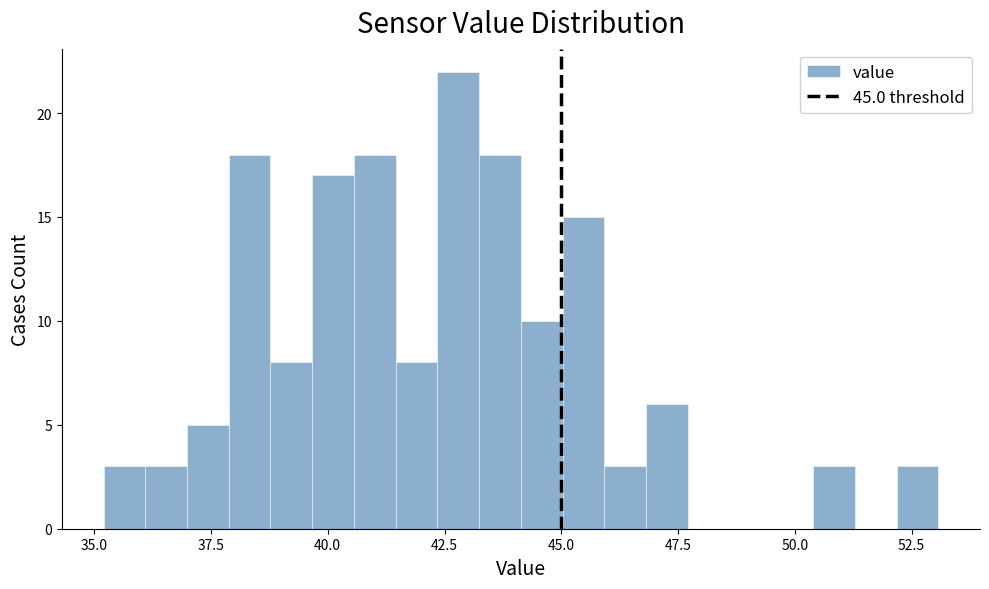

Around what value on the x-axis is the tallest bar? Give the approximate position of its centre, as read against the axis.

43.0